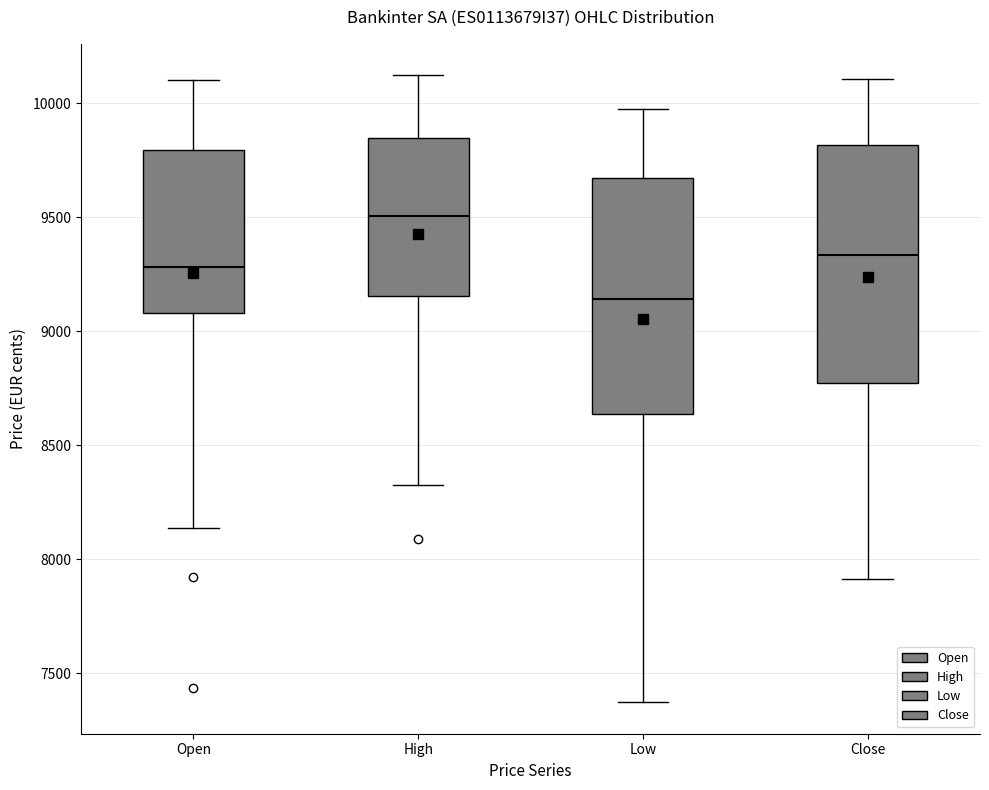

Reading left to right, transcribe this box plot: for each box, give where its median line is, the range the box spans, and where its two whiskers end, as read against the y-axis. The values are not printed on the chart, so give them approximately, as read against the axis.

Open: median 9300, box 9100 to 9800, whiskers 8150 to 10100
High: median 9500, box 9150 to 9850, whiskers 8300 to 10100
Low: median 9150, box 8650 to 9650, whiskers 7350 to 9950
Close: median 9350, box 8750 to 9800, whiskers 7900 to 10100